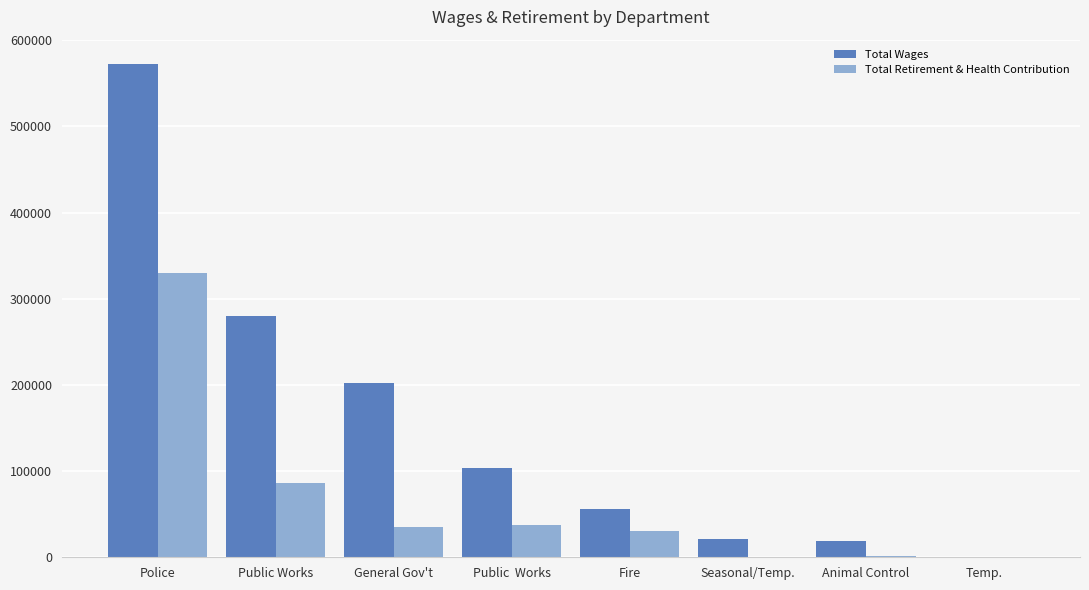

Which series has the largest total across all categories?

Total Wages